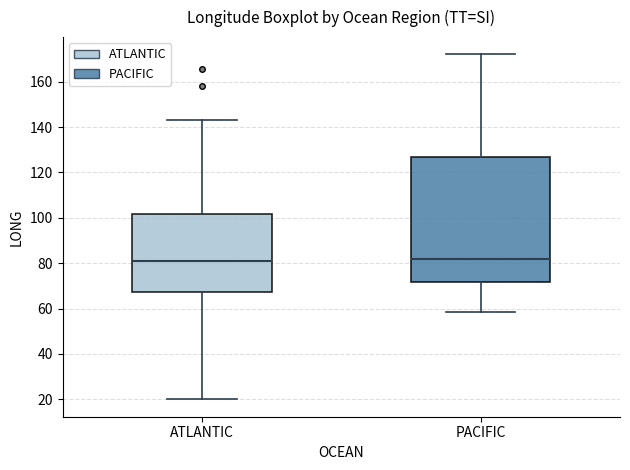

Which box is the tallest, from its lower edge to its upper edge?

PACIFIC